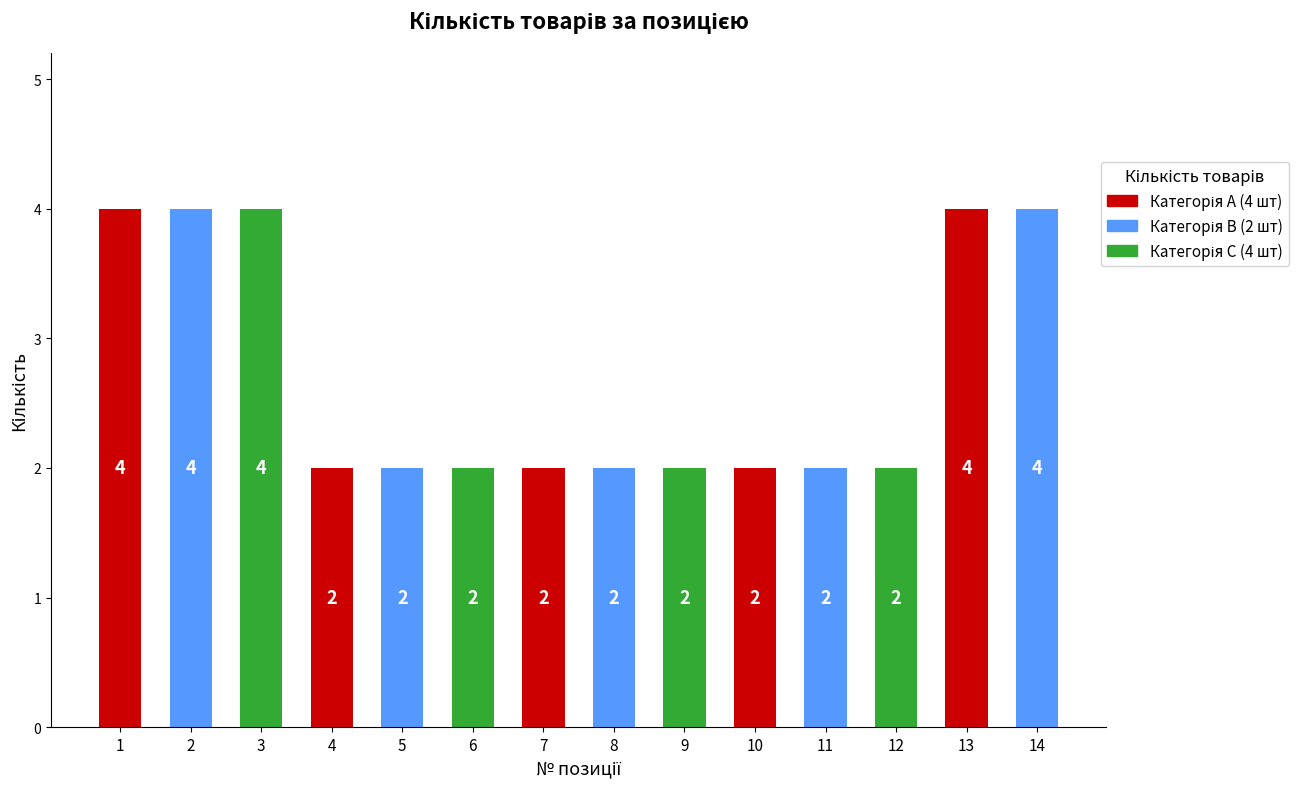

Where is the data nearest to the value 3?

1